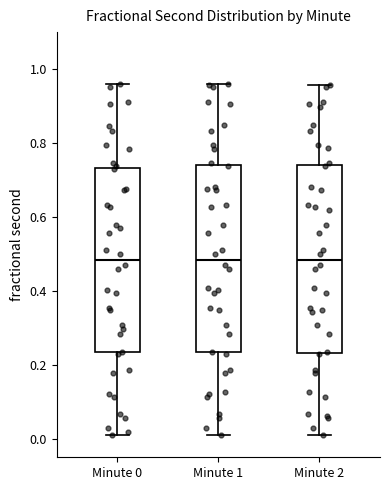

Reading left to right, transcribe this box plot: for each box, give where its median line is, the range the box spans, and where its two whiskers end, as read against the y-axis. The values are not printed on the chart, so give them approximately, as read against the axis.

Minute 0: median 0.48, box 0.24 to 0.74, whiskers 0.02 to 0.96
Minute 1: median 0.48, box 0.24 to 0.74, whiskers 0.02 to 0.96
Minute 2: median 0.48, box 0.24 to 0.74, whiskers 0.02 to 0.96